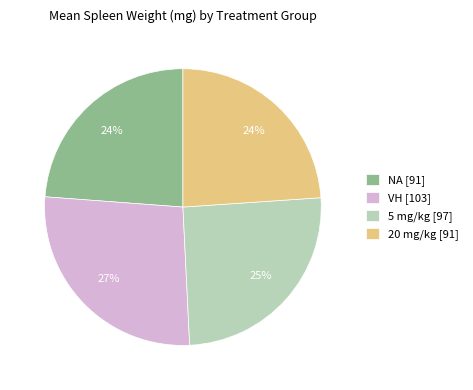

Is there any slice that represents more than half of the pie?

No